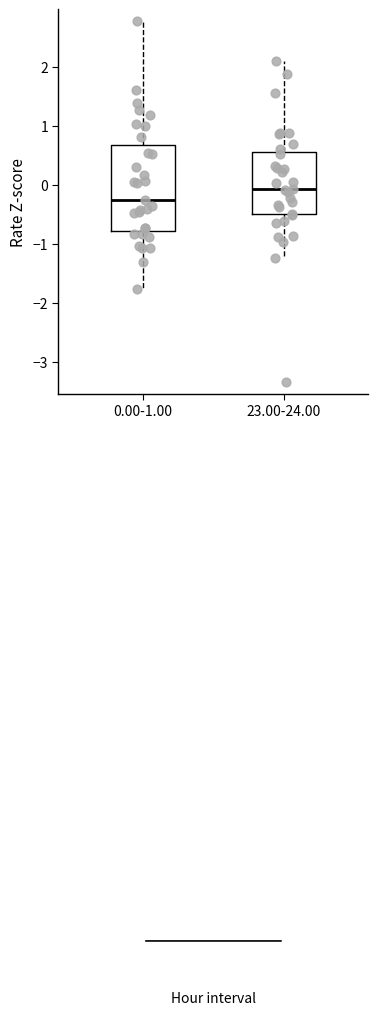

Reading left to right, read every box against the y-axis: the position of its median line, the range the box covers, and the ends of its whiskers. The values are not printed on the chart, so give them approximately, as read against the axis.

0.00-1.00: median -0.3, box -0.8 to 0.7, whiskers -1.8 to 2.8
23.00-24.00: median -0.1, box -0.5 to 0.6, whiskers -1.2 to 2.1